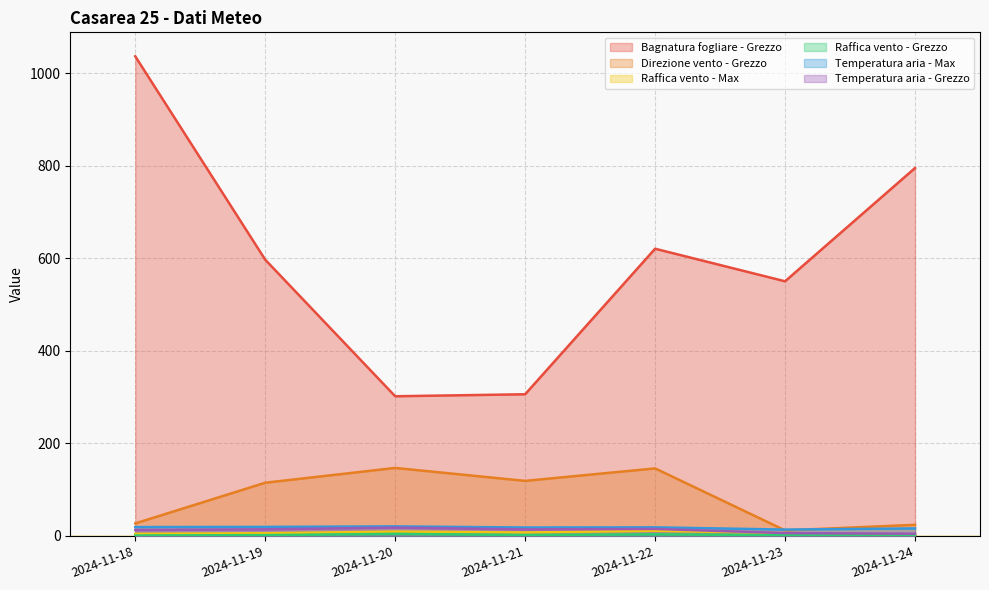

True or false: Temperatura aria - Grezzo and Bagnatura fogliare - Grezzo cross at least once.

False